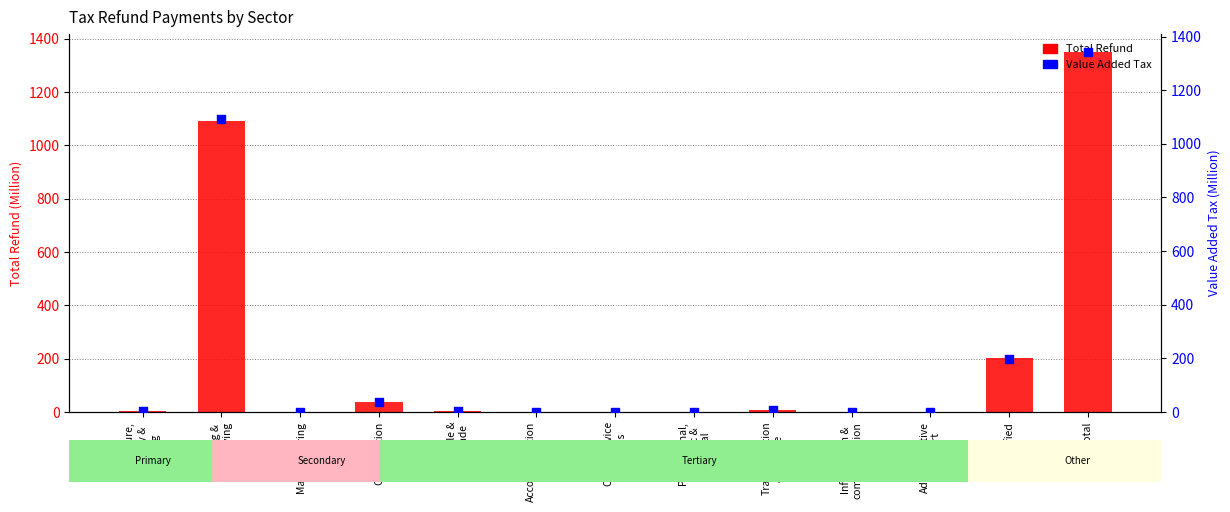

At how many categories does at least one series exceed 1125?

1